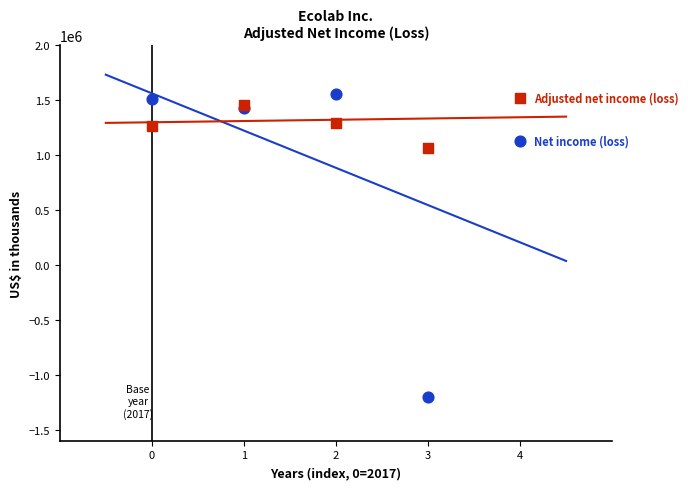

Across all series, what Y value is closest to 176900?

1066200